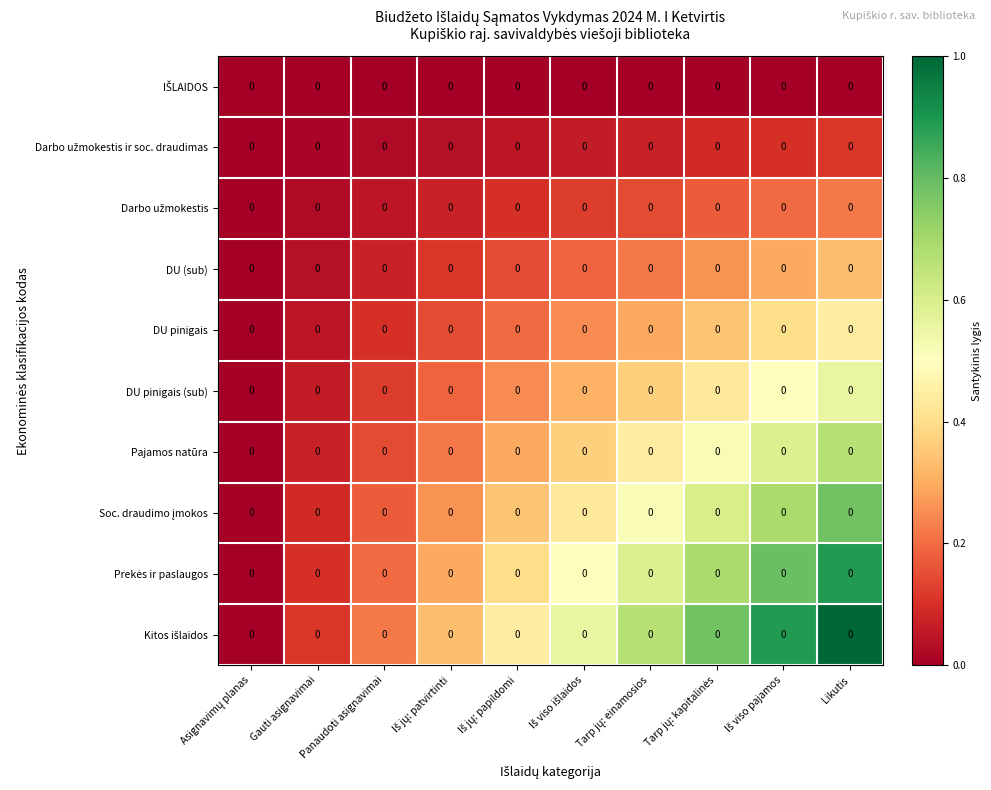

What is the sum of the Kitos išlaidos values at Iš jų: patvirtinti and Panaudoti asignavimai?

0.6